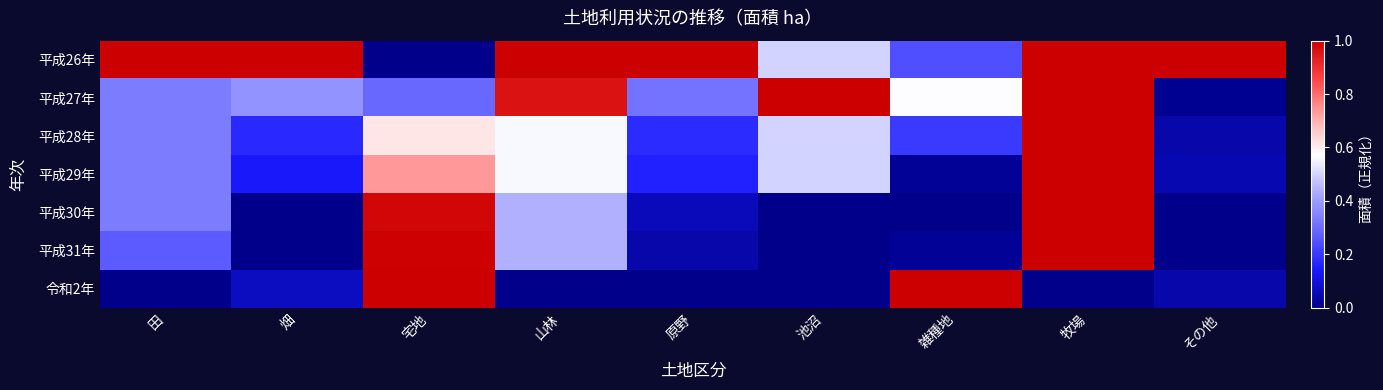

Which label corresponds to the largest value in the chart?

その他